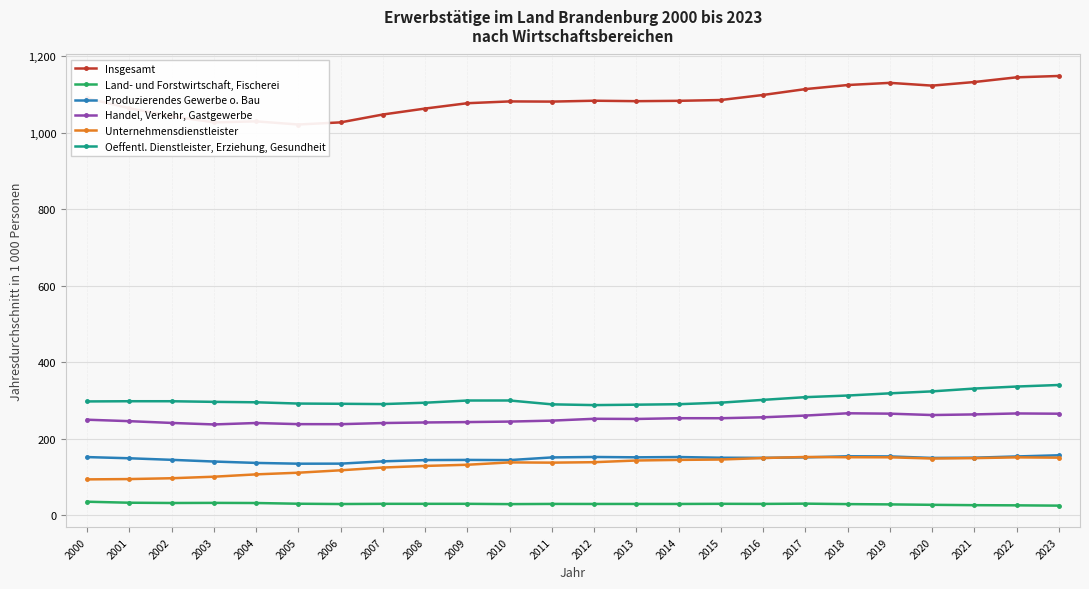

How many data points in Unternehmensdienstleister are less than 138?

11